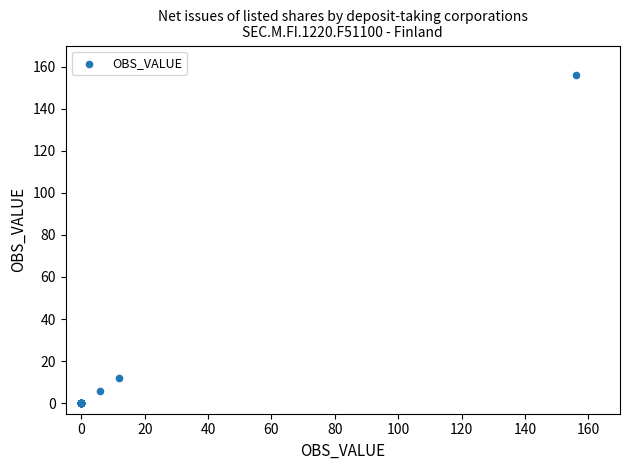

What Y value in the scatter plot is closest to 78?

12